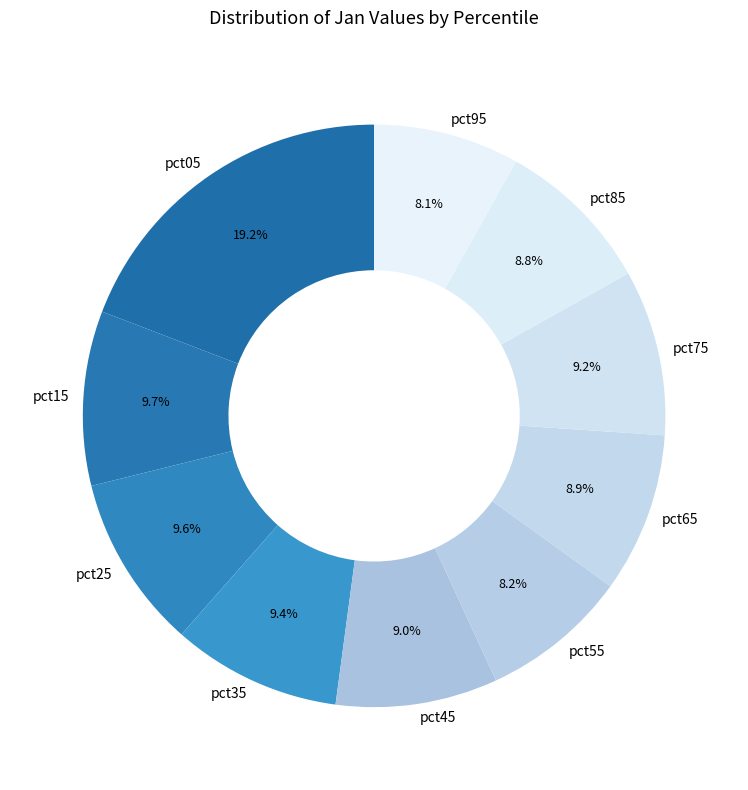

How many segments does this pie chart have?

10